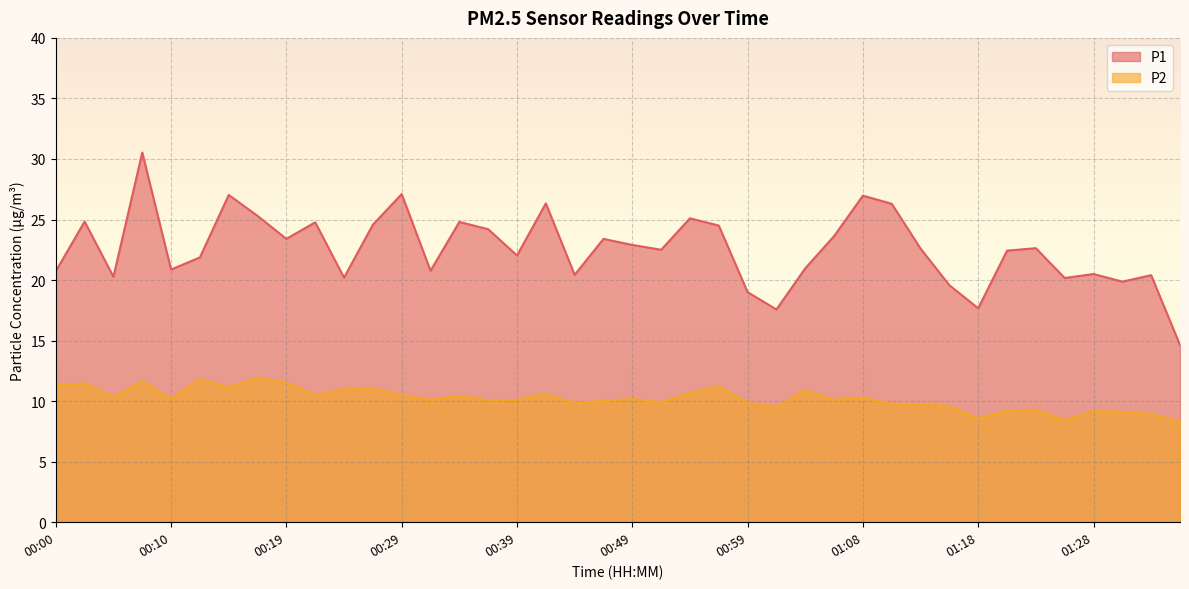

What value does the P1 series have at 01:28?

20.5